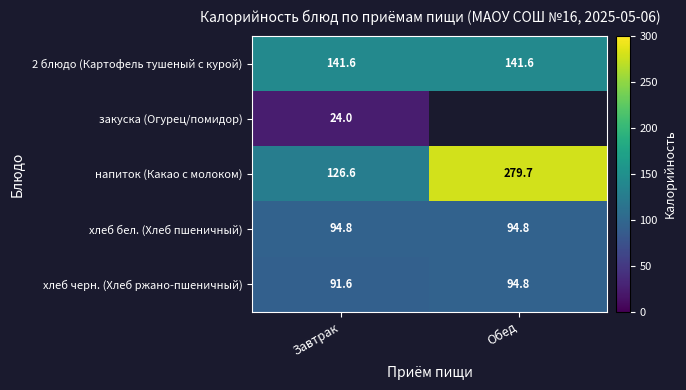

Read the хлеб черн. (Хлеб ржано-пшеничный) value at Обед.

94.8